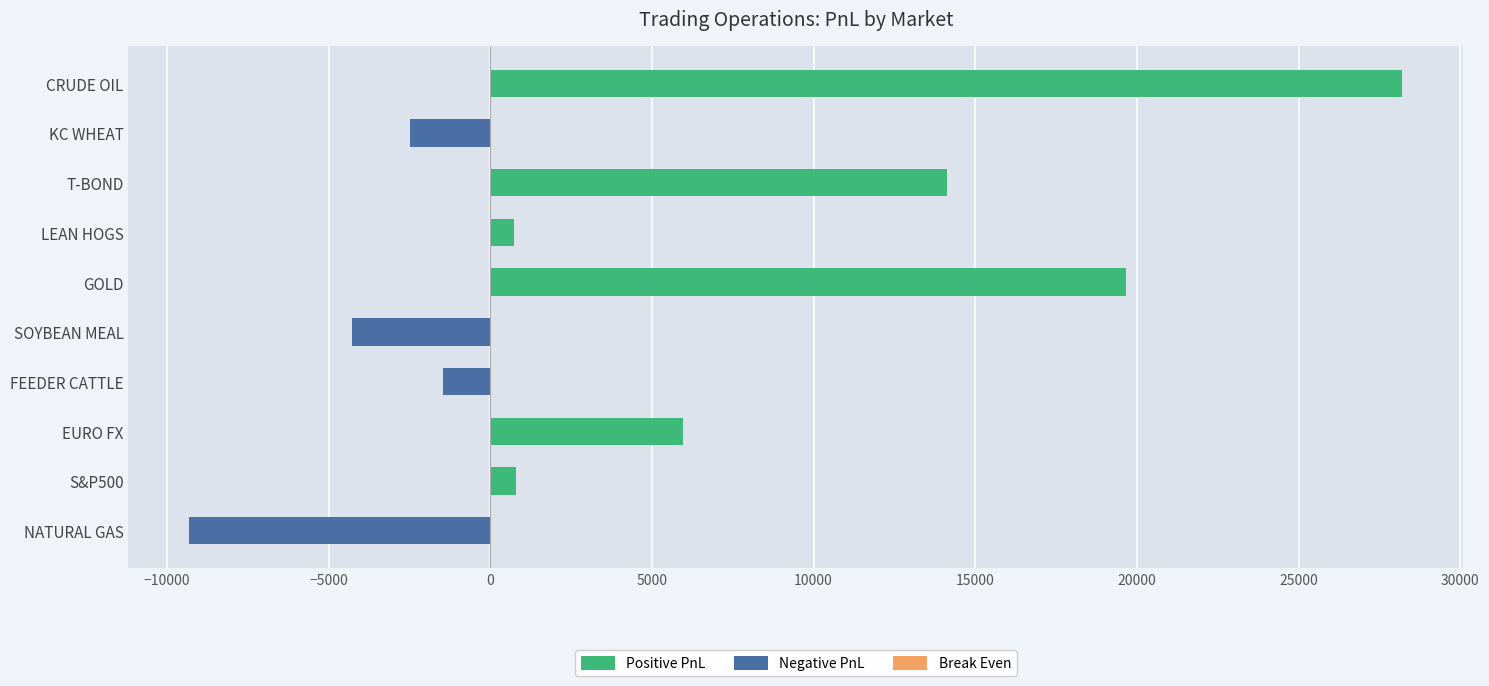

What are all the series names shown in the legend?

Positive PnL, Negative PnL, Break Even